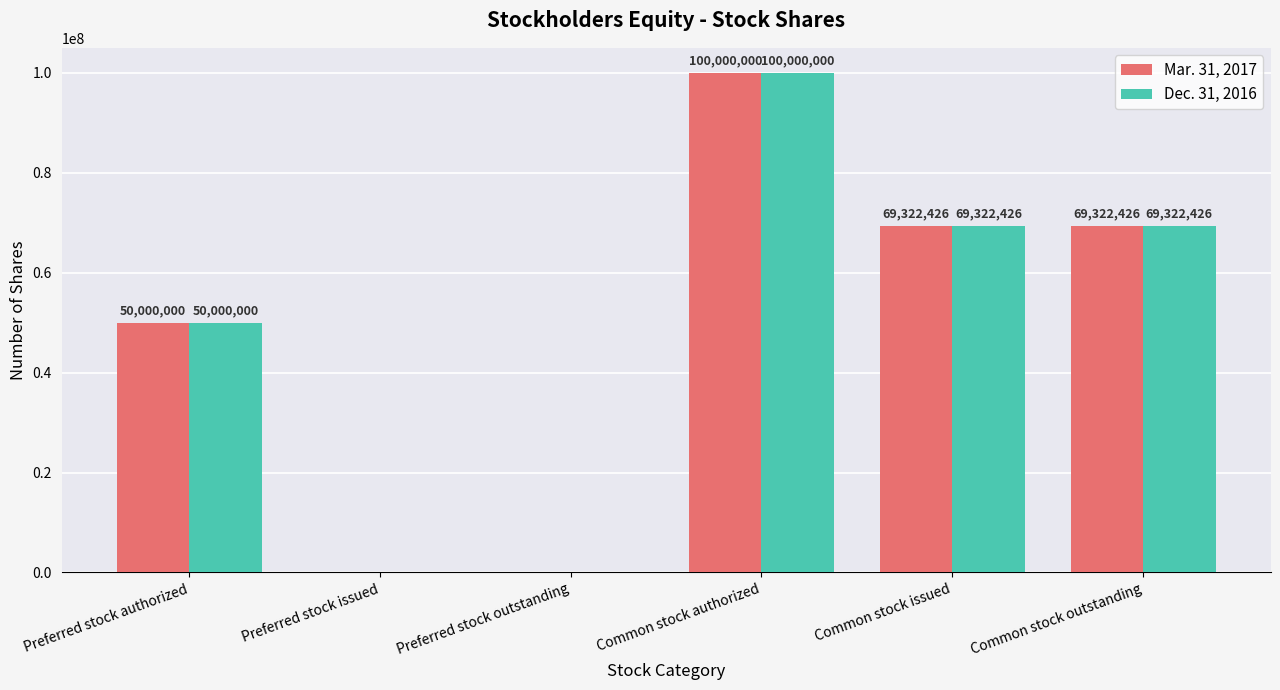

How many values in Mar. 31, 2017 are above zero?

4